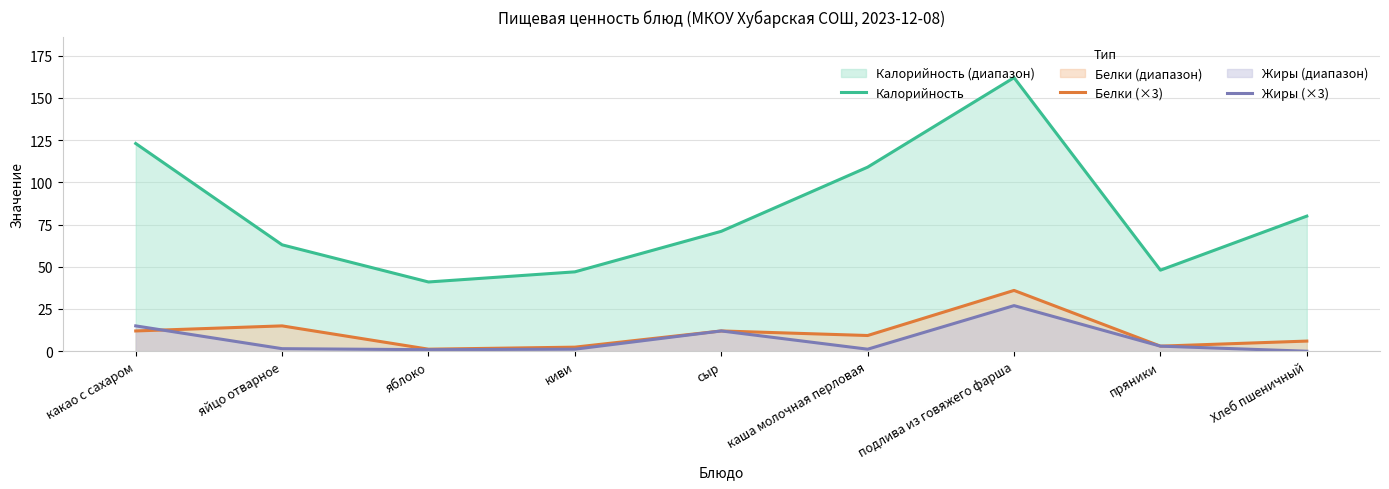

List the labels in order of Жиры (×3) value, largest first.

подлива из говяжего фарша, какао с сахаром, сыр, пряники, яйцо отварное, киви, каша молочная перловая, яблоко, Хлеб пшеничный